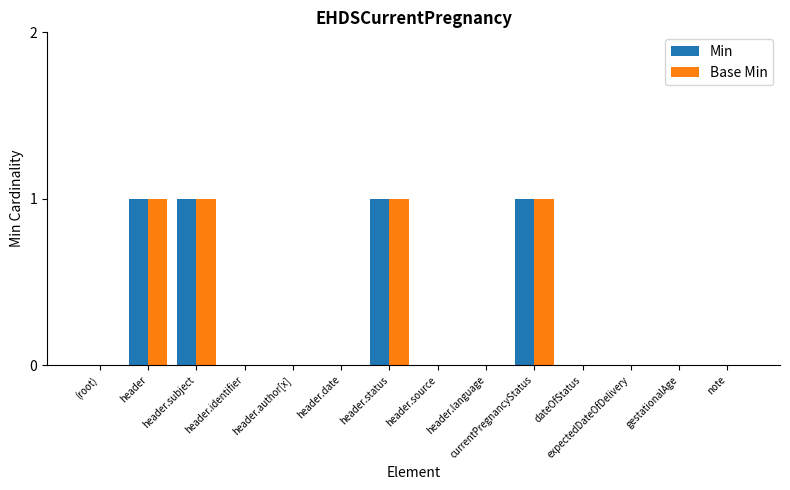

Is it true that Min equals 1 at gestationalAge?

False